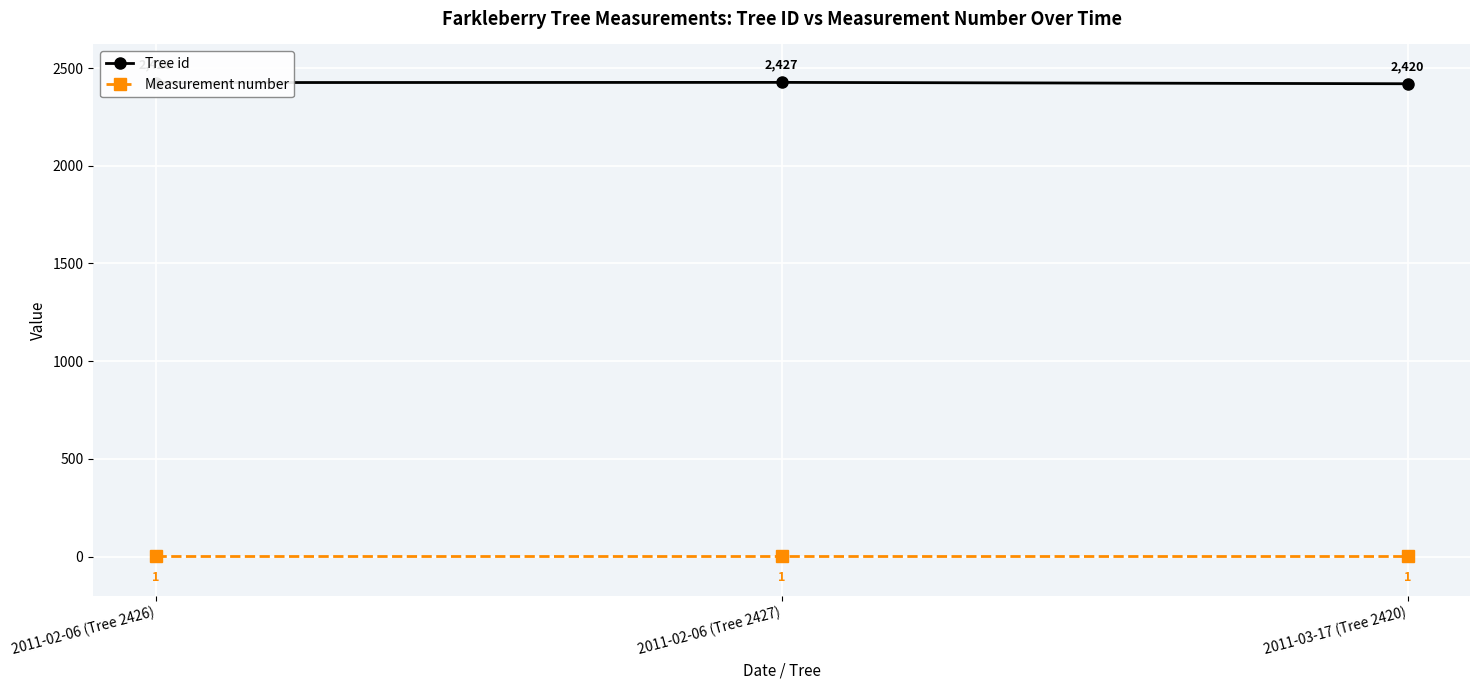

Between 2011-02-06 (Tree 2426) and 2011-03-17 (Tree 2420), which series saw the biggest shift?

Tree id